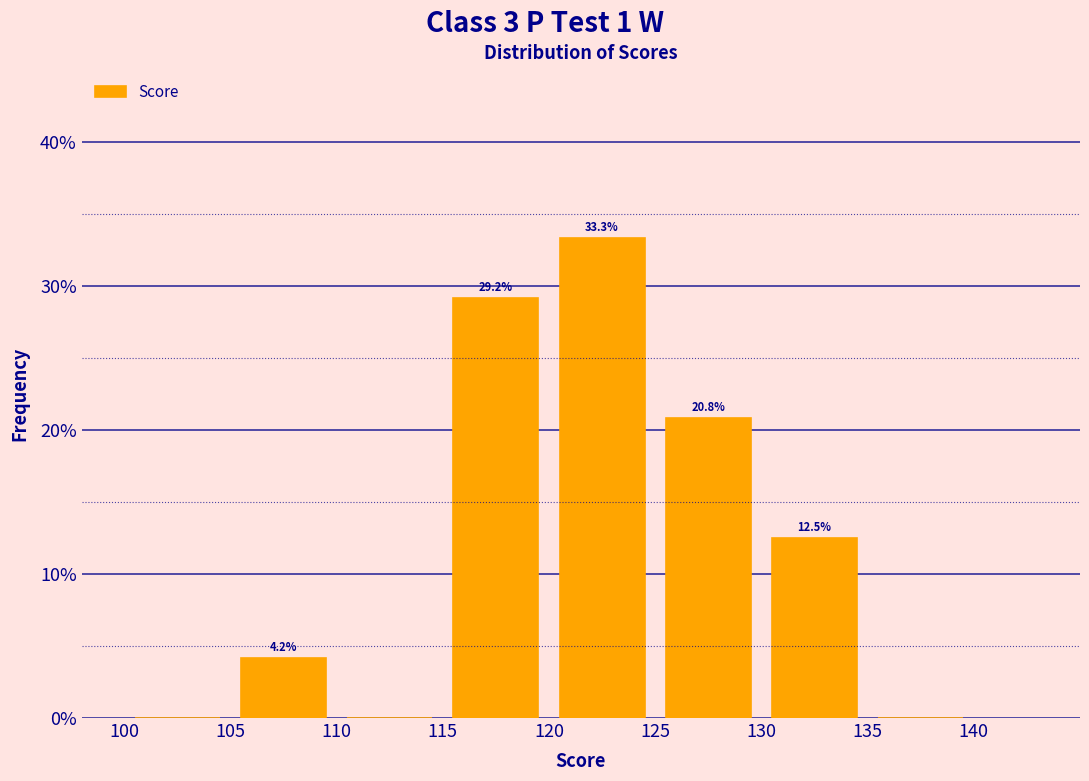

Over which range of the x-axis is the bar tallest?

120 to 125